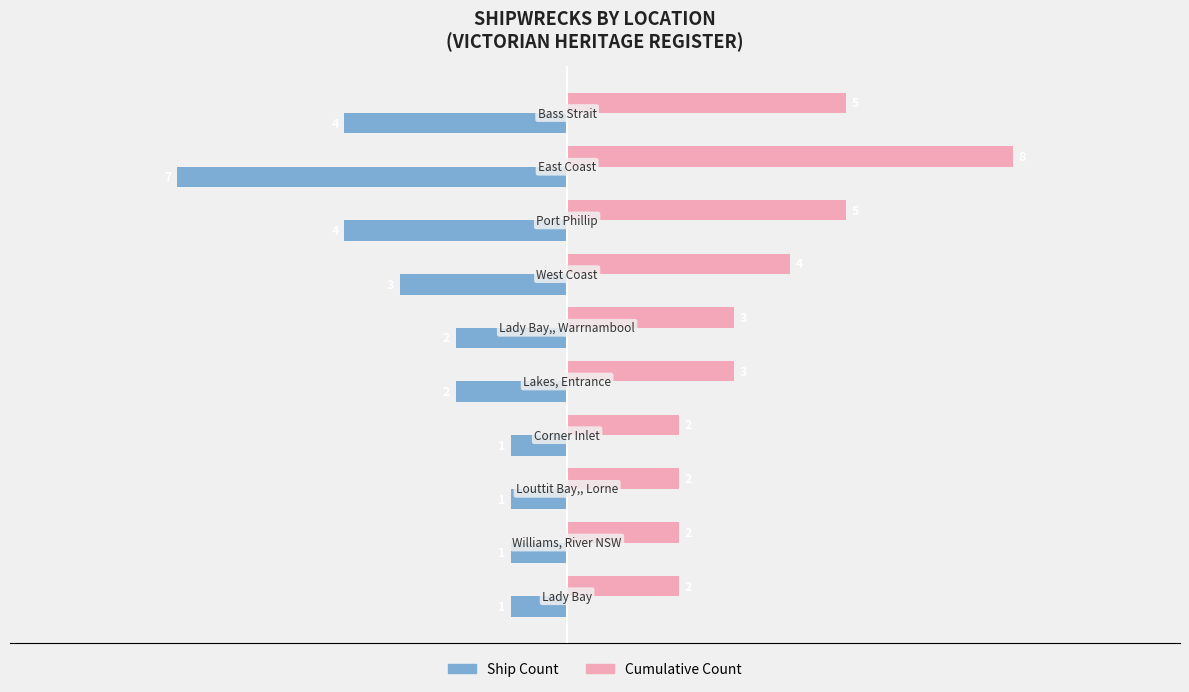

Which series has the largest total across all categories?

Cumulative Count